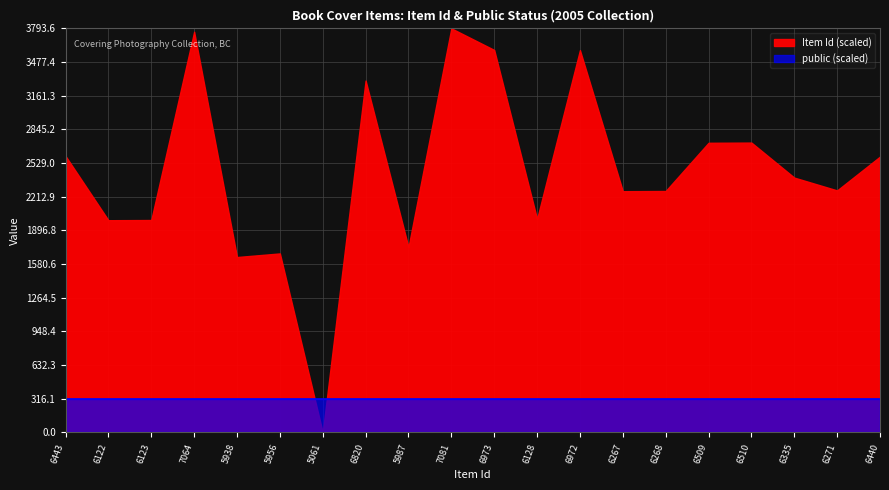

At which label does Item Id (scaled) first exceed 6335?

6443